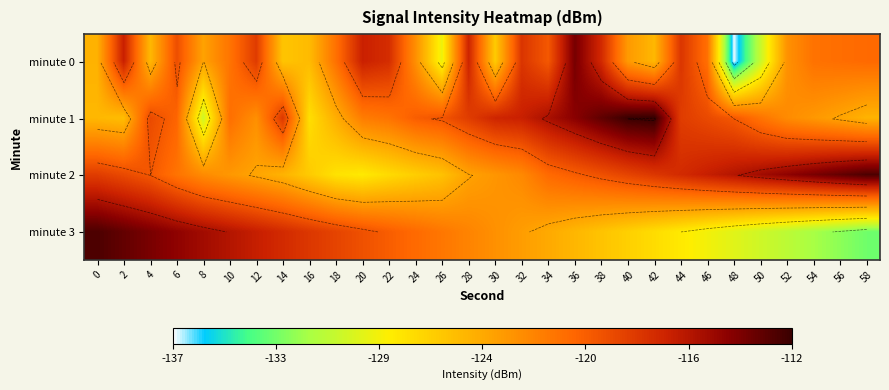

What is the total value across all series at 30?

-490.0